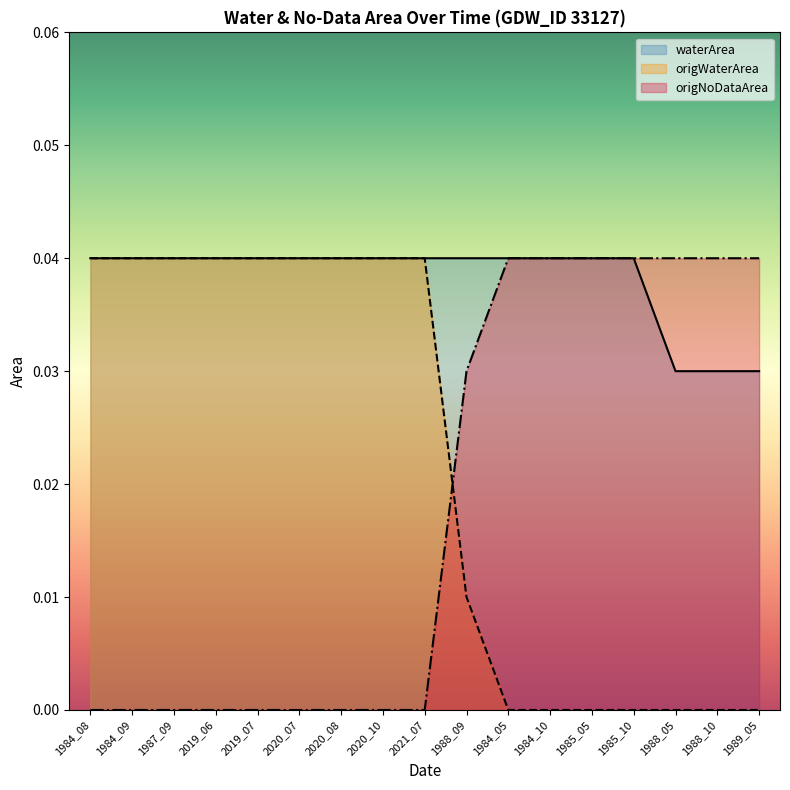

Reading left to right, what are all the values shown in this chart?

waterArea: 1984_08=0.0	1984_09=0.0	1987_09=0.0	2019_06=0.0	2019_07=0.0	2020_07=0.0	2020_08=0.0	2020_10=0.0	2021_07=0.0	1988_09=0.0	1984_05=0.0	1984_10=0.0	1985_05=0.0	1985_10=0.0	1988_05=0.0	1988_10=0.0	1989_05=0.0
origWaterArea: 1984_08=0.0	1984_09=0.0	1987_09=0.0	2019_06=0.0	2019_07=0.0	2020_07=0.0	2020_08=0.0	2020_10=0.0	2021_07=0.0	1988_09=0.0	1984_05=0.0	1984_10=0.0	1985_05=0.0	1985_10=0.0	1988_05=0.0	1988_10=0.0	1989_05=0.0
origNoDataArea: 1984_08=0.0	1984_09=0.0	1987_09=0.0	2019_06=0.0	2019_07=0.0	2020_07=0.0	2020_08=0.0	2020_10=0.0	2021_07=0.0	1988_09=0.0	1984_05=0.0	1984_10=0.0	1985_05=0.0	1985_10=0.0	1988_05=0.0	1988_10=0.0	1989_05=0.0